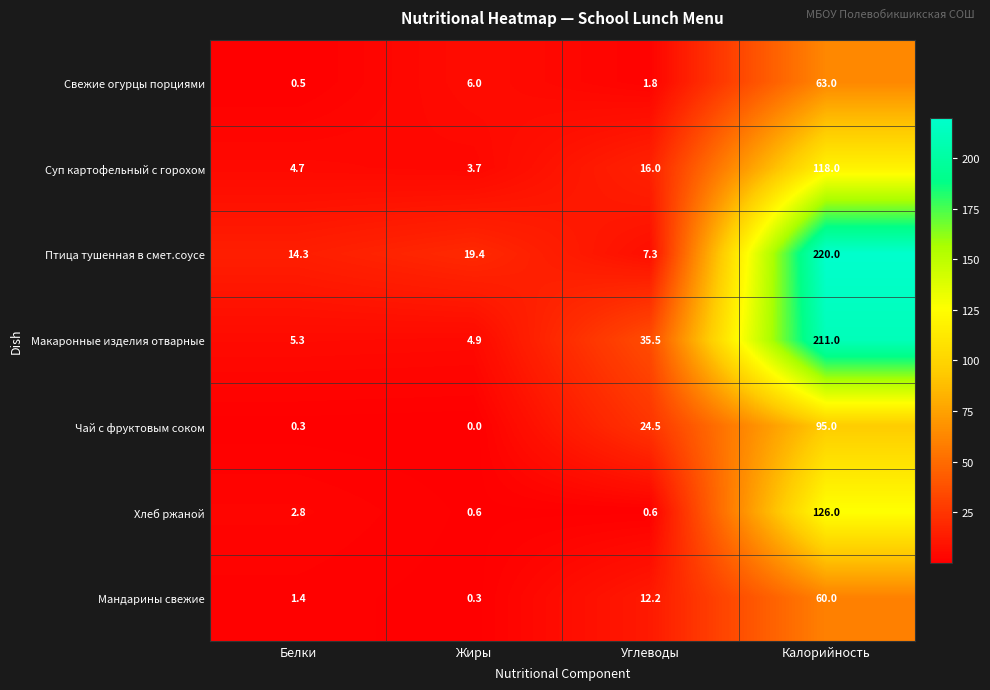

Rank the series at Калорийность from highest to lowest value.

Птица тушенная в смет.соусе, Макаронные изделия отварные, Хлеб ржаной, Суп картофельный с горохом, Чай с фруктовым соком, Свежие огурцы порциями, Мандарины свежие